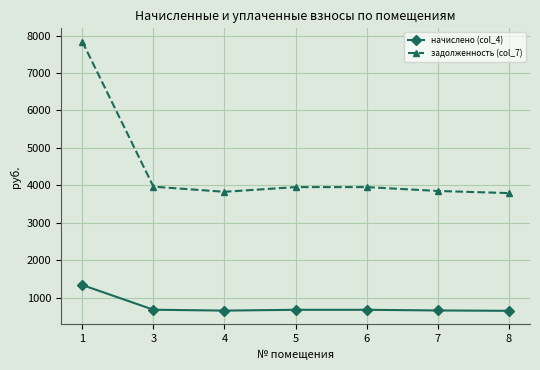

Is the value of задолженность (col_7) at 4 greater than the value of начислено (col_4) at 6?

Yes